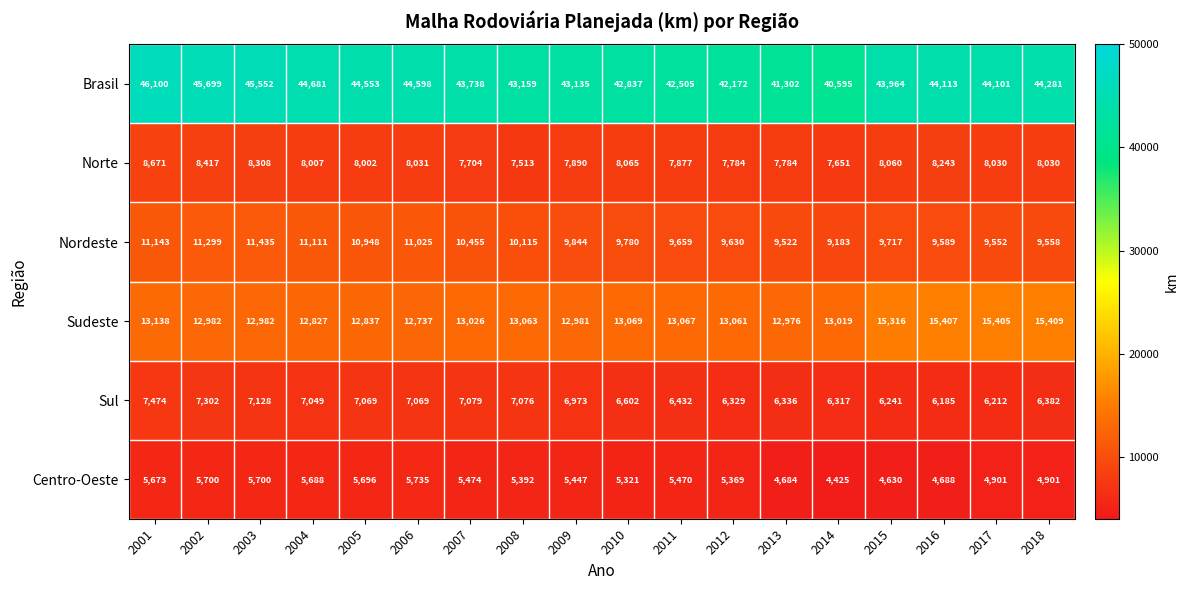

What is the sum of the Centro-Oeste values at 2009 and 2015?

10077